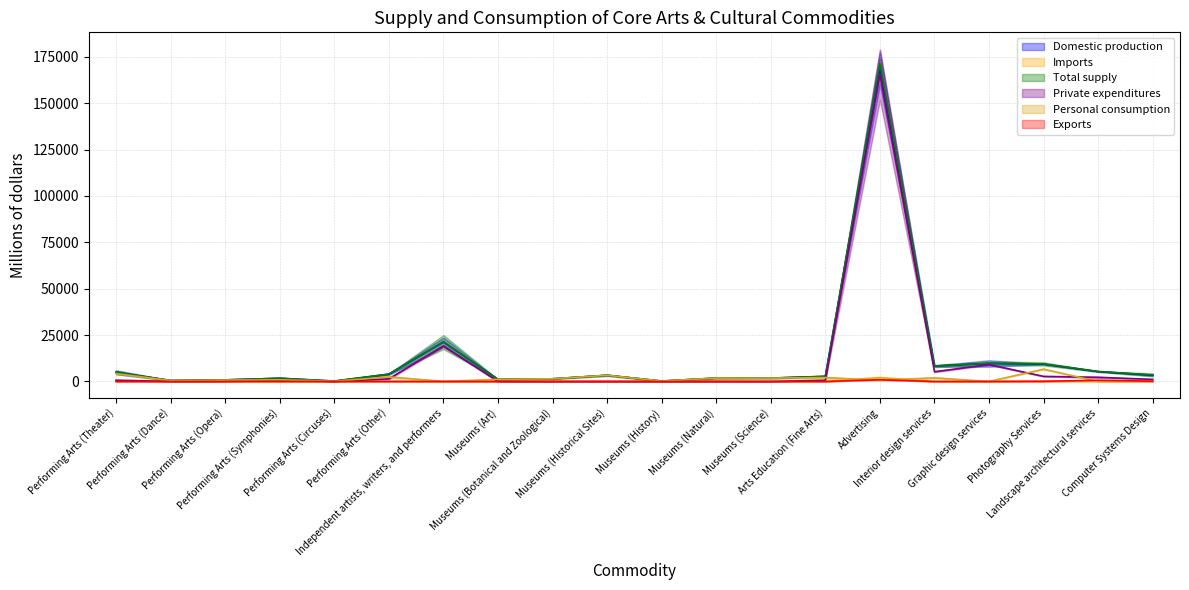

True or false: Private expenditures and Total supply intersect in this chart.

False